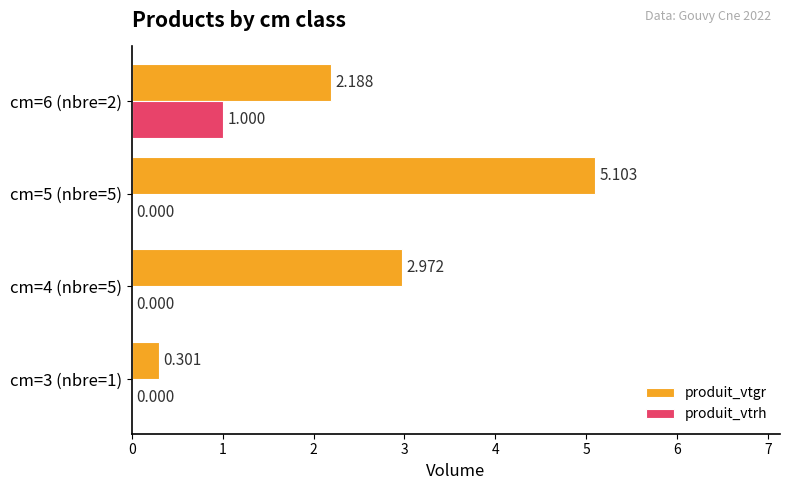

Which category has the highest value across all series?

cm=5 (nbre=5)